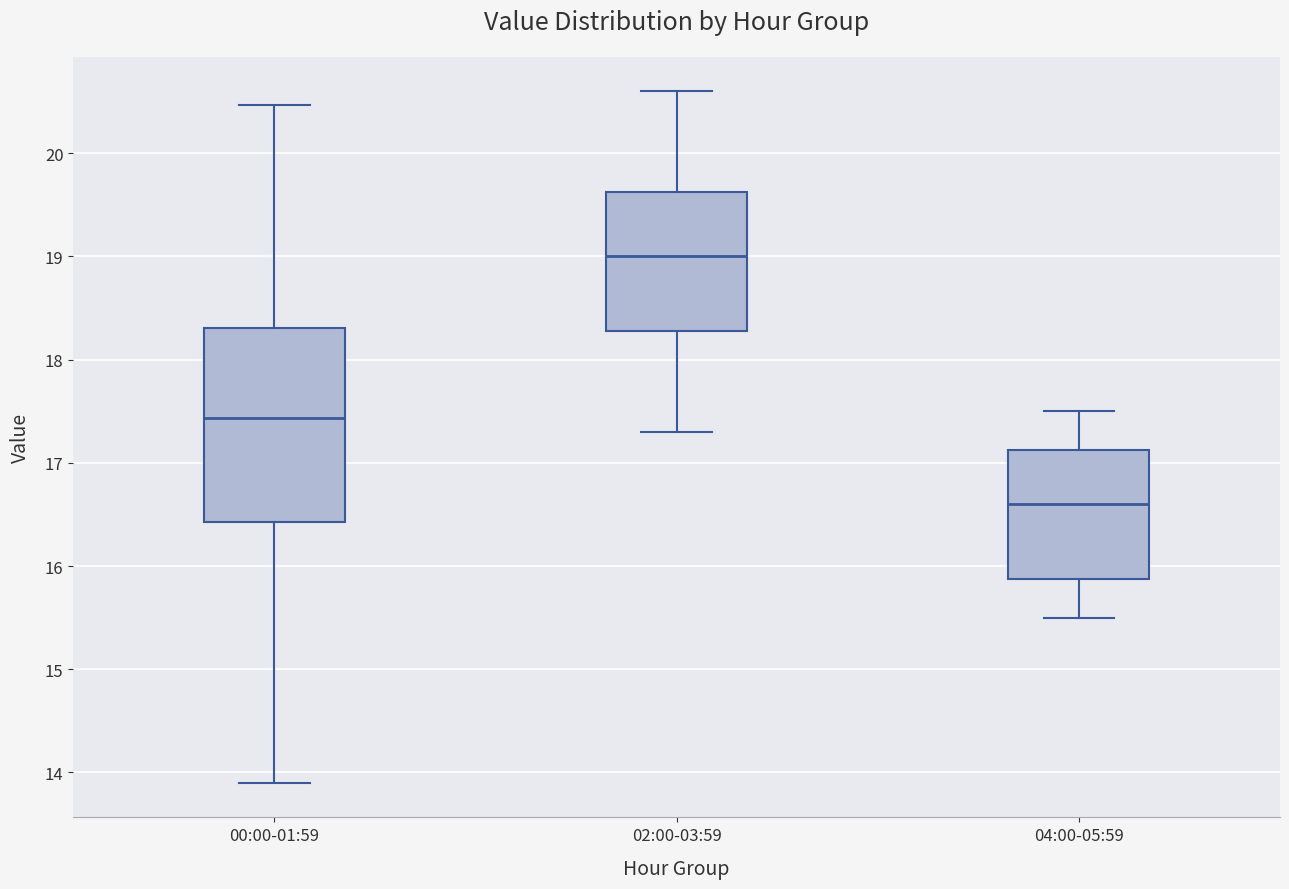

Reading left to right, read every box against the y-axis: the position of its median line, the range the box covers, and the ends of its whiskers. The values are not printed on the chart, so give them approximately, as read against the axis.

00:00-01:59: median 17.4, box 16.4 to 18.3, whiskers 13.9 to 20.5
02:00-03:59: median 19.0, box 18.3 to 19.6, whiskers 17.3 to 20.6
04:00-05:59: median 16.6, box 15.9 to 17.1, whiskers 15.5 to 17.5